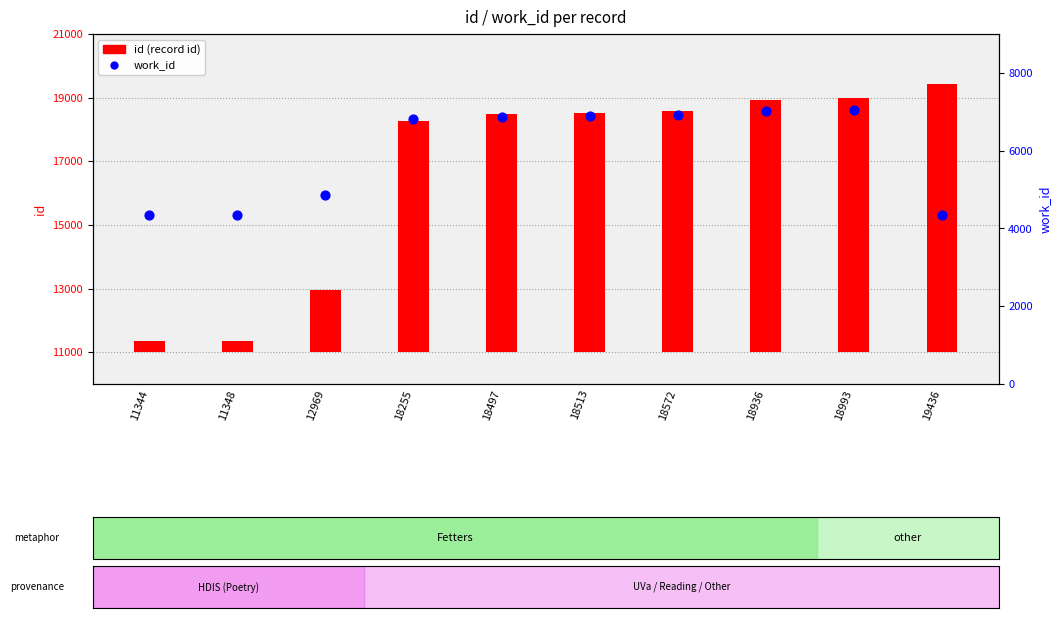

At which category is the sum across all series the highest?

18993